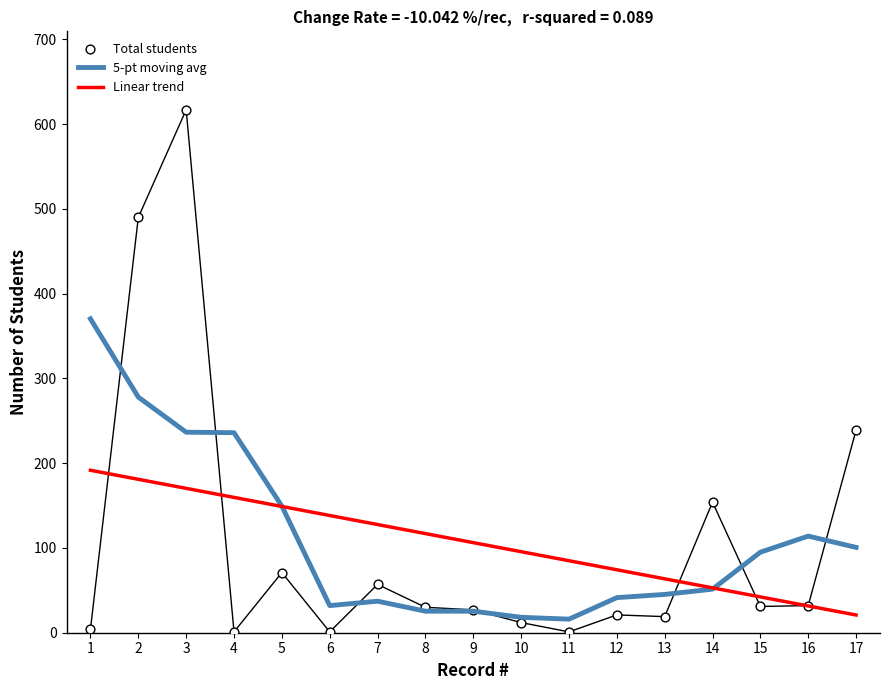

Which series has the largest total across all categories?

5-pt moving avg